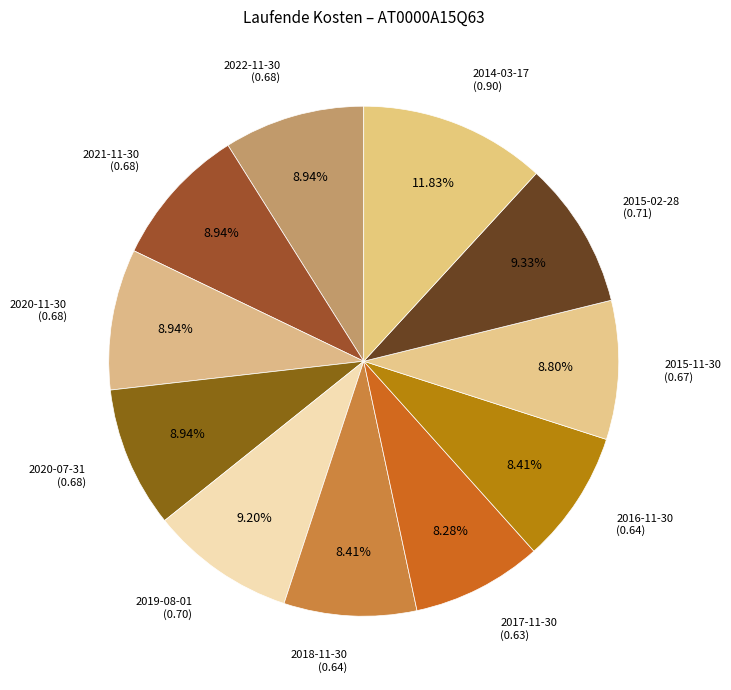

What portion of the pie excludes 2018-11-30?

91.6%